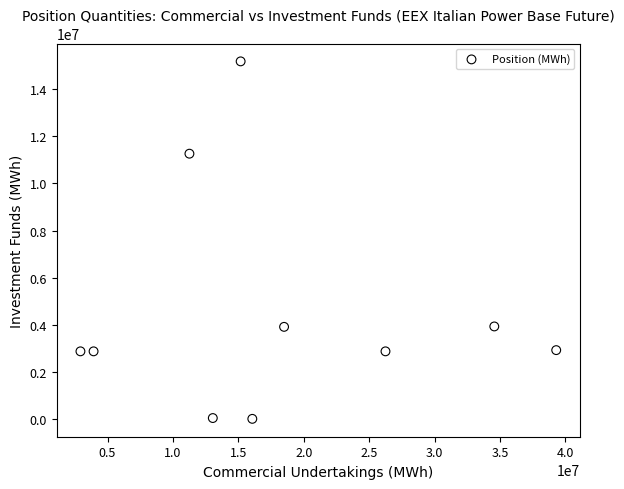

What is the range of Y values (max minus min)?

15158266